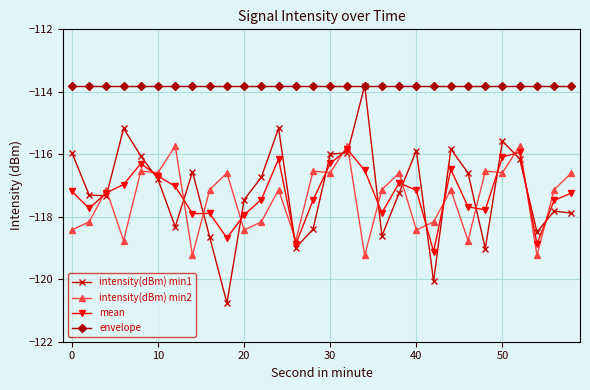

How many distinct data groups are displayed?

4